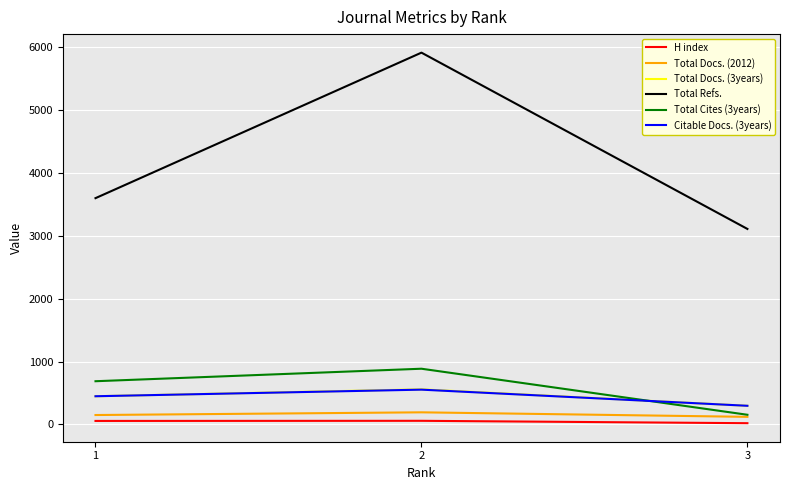

The Total Cites (3years) series shows 688 at 1. True or false?

True